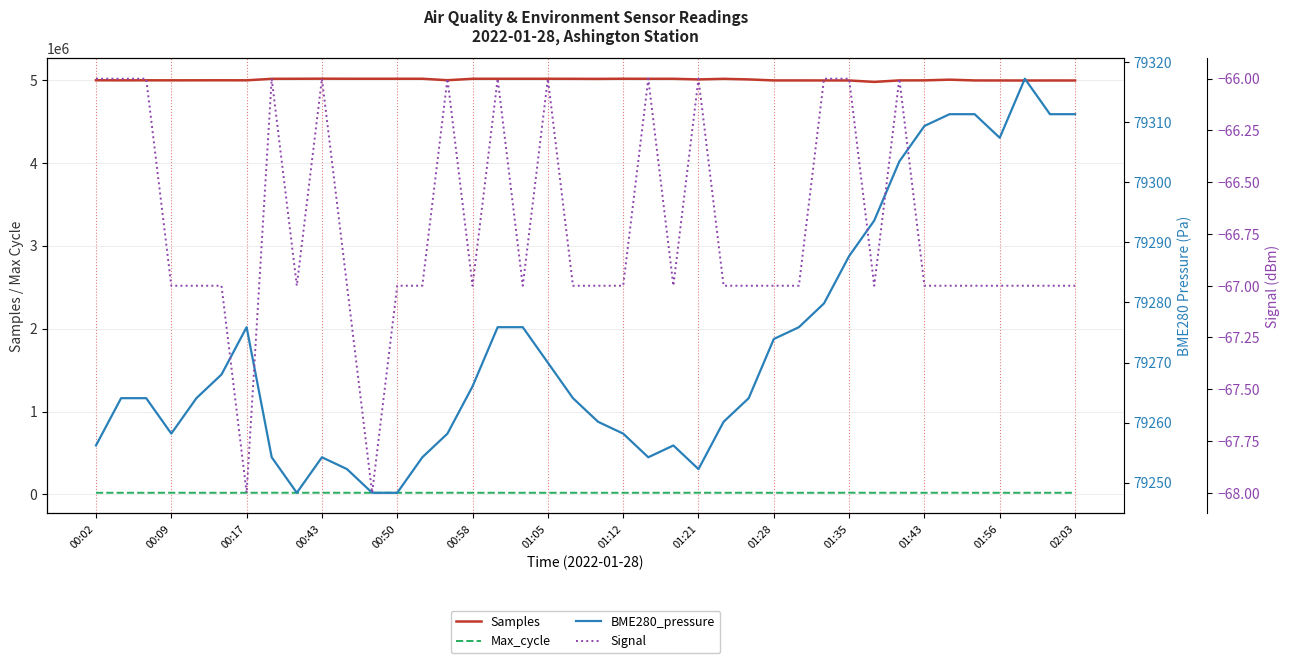

What is the maximum value for Samples?

5013433.0